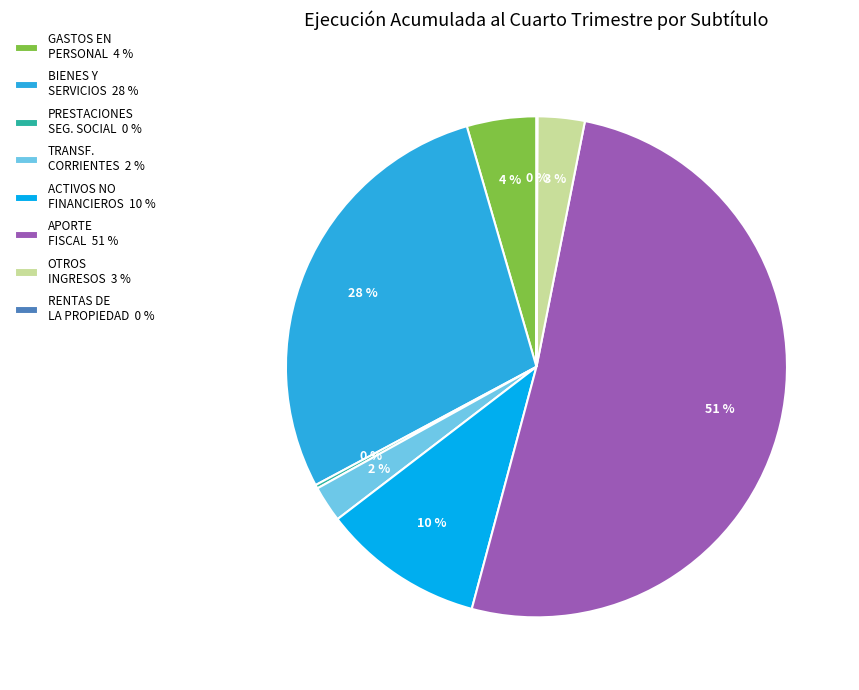

True or false: BIENES Y SERVICIOS 28 % accounts for 41% of the total.

False